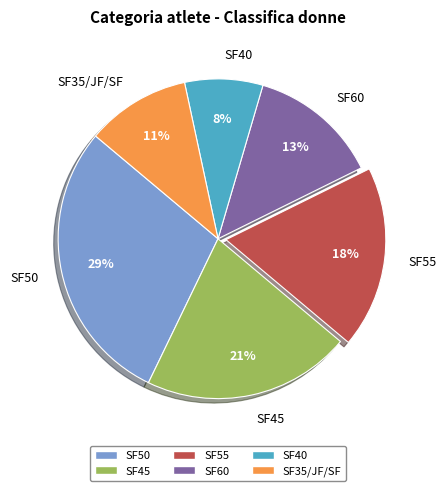

Which category has the biggest portion of the pie?

SF50